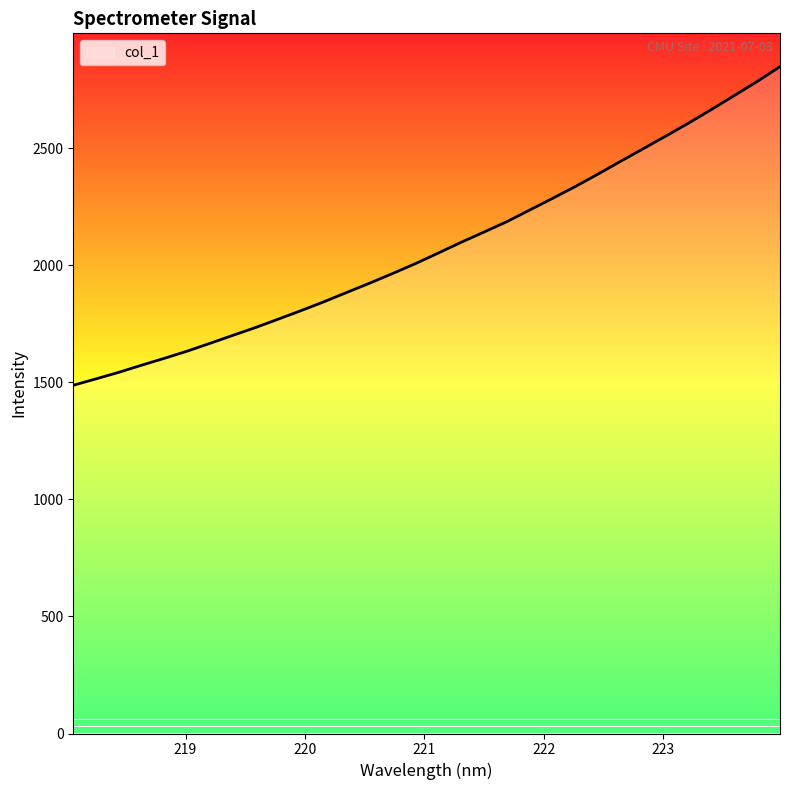

What is the greatest value displayed?

2848.6